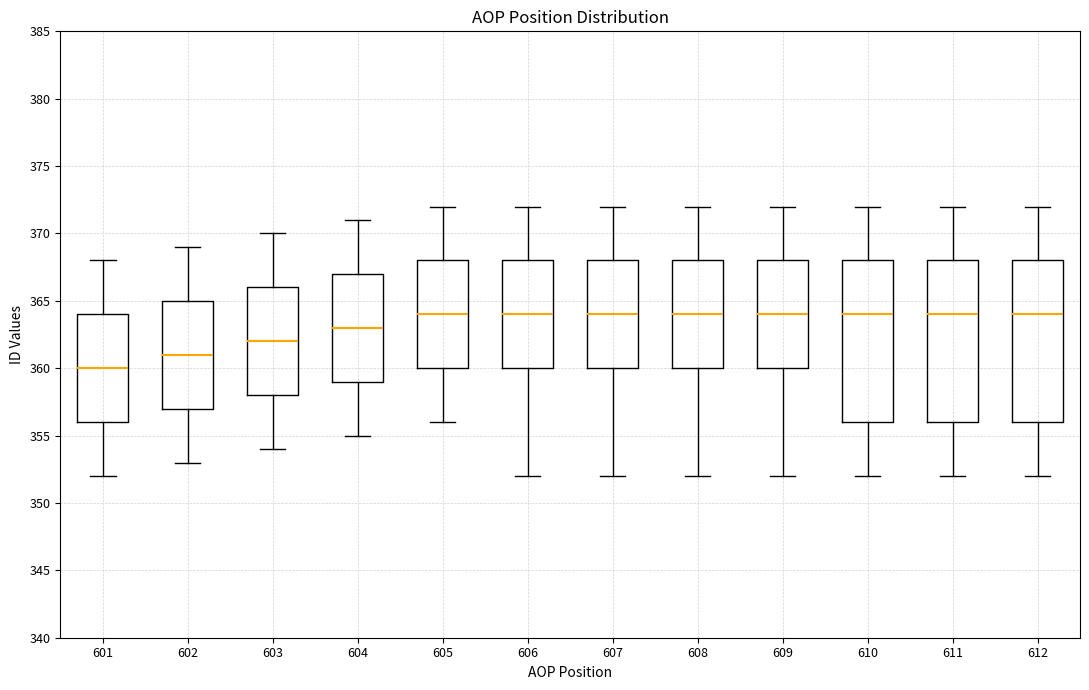

Reading left to right, read every box against the y-axis: the position of its median line, the range the box covers, and the ends of its whiskers. The values are not printed on the chart, so give them approximately, as read against the axis.

601: median 360, box 356 to 364, whiskers 352 to 368
602: median 361, box 357 to 365, whiskers 353 to 369
603: median 362, box 358 to 366, whiskers 354 to 370
604: median 363, box 359 to 367, whiskers 355 to 371
605: median 364, box 360 to 368, whiskers 356 to 372
606: median 364, box 360 to 368, whiskers 352 to 372
607: median 364, box 360 to 368, whiskers 352 to 372
608: median 364, box 360 to 368, whiskers 352 to 372
609: median 364, box 360 to 368, whiskers 352 to 372
610: median 364, box 356 to 368, whiskers 352 to 372
611: median 364, box 356 to 368, whiskers 352 to 372
612: median 364, box 356 to 368, whiskers 352 to 372